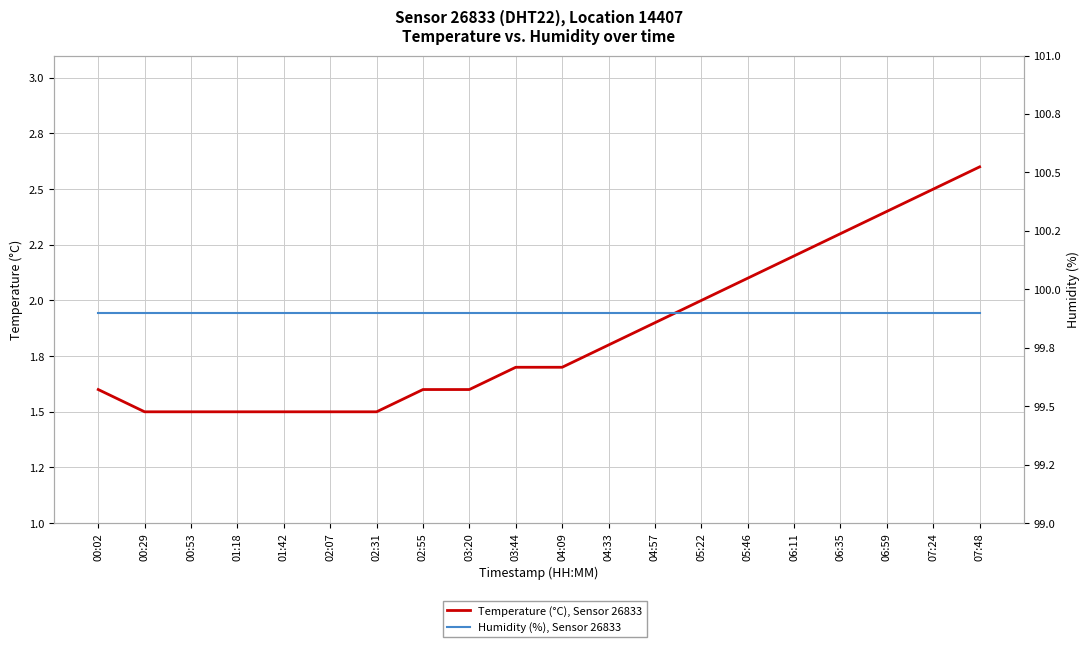

What are all the series names shown in the legend?

Temperature (°C), Sensor 26833, Humidity (%), Sensor 26833